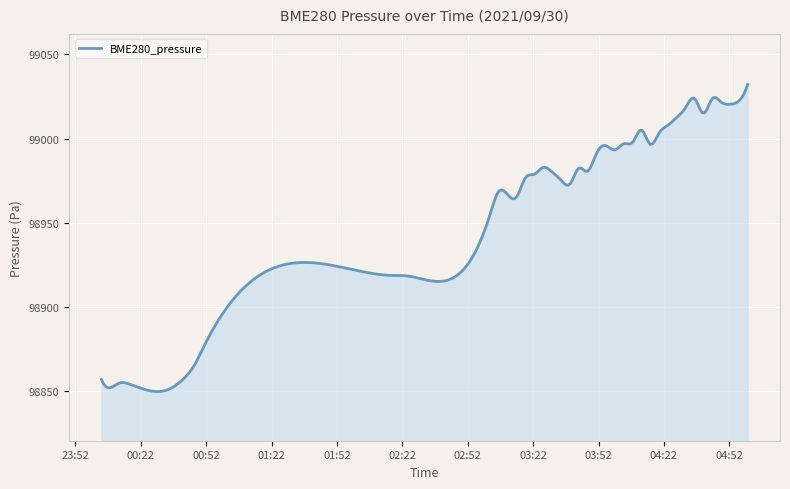

What is the difference between the maximum and minimum values?

182.2